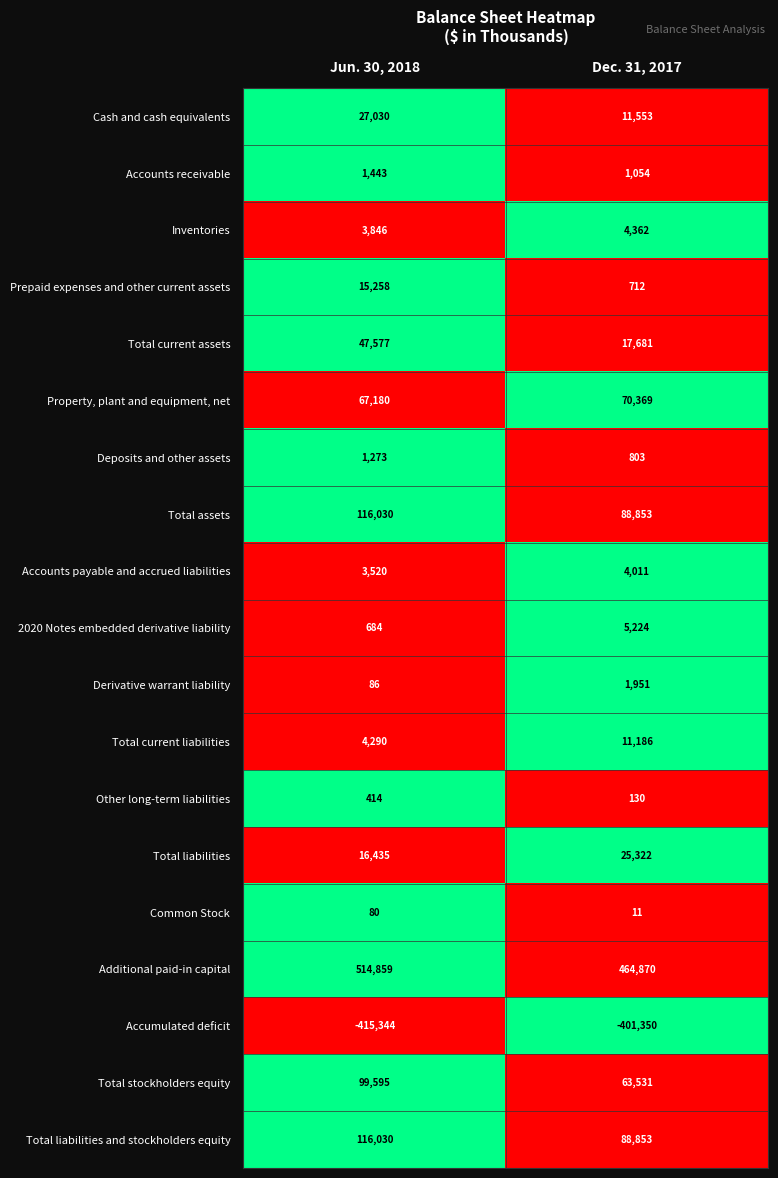

At which category is the sum across all series the highest?

Jun. 30, 2018